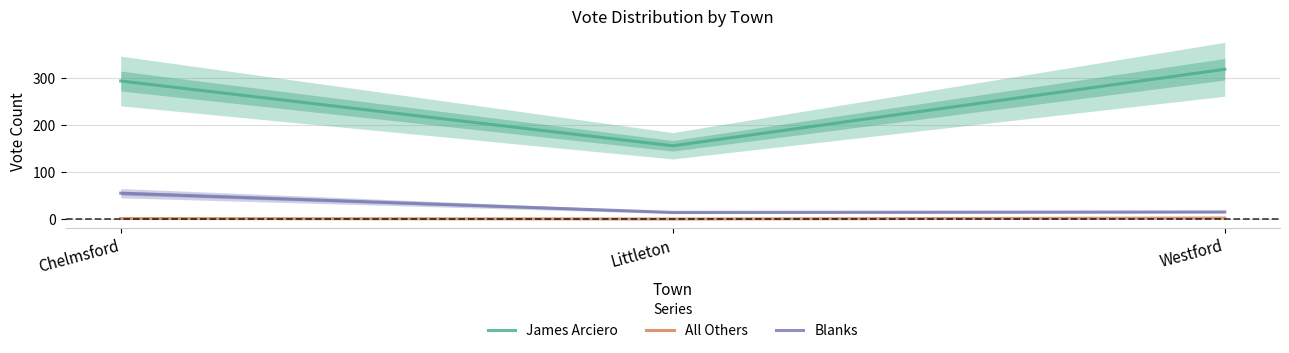

Which series changed the most between Littleton and Westford?

James Arciero